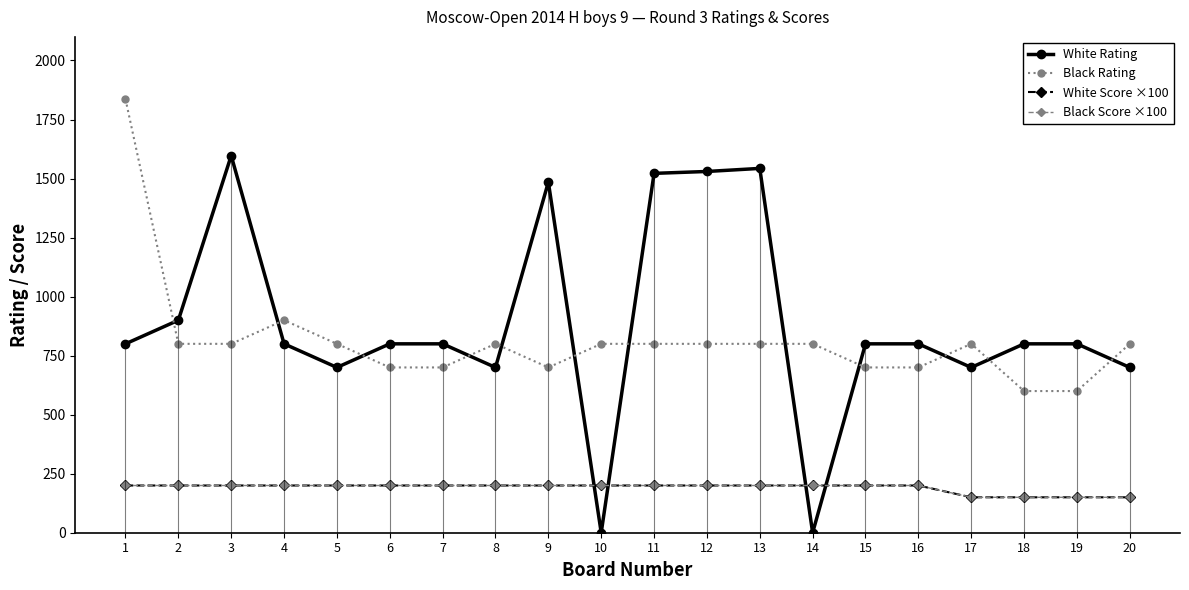

Is it true that White Score ×100 equals 150 at 20?

True